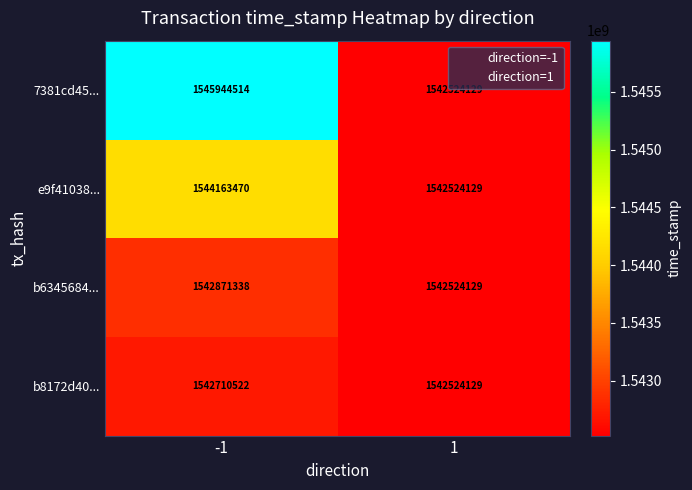

What is the approximate value of b8172d40... at -1, to the nearest 100?

1542710500